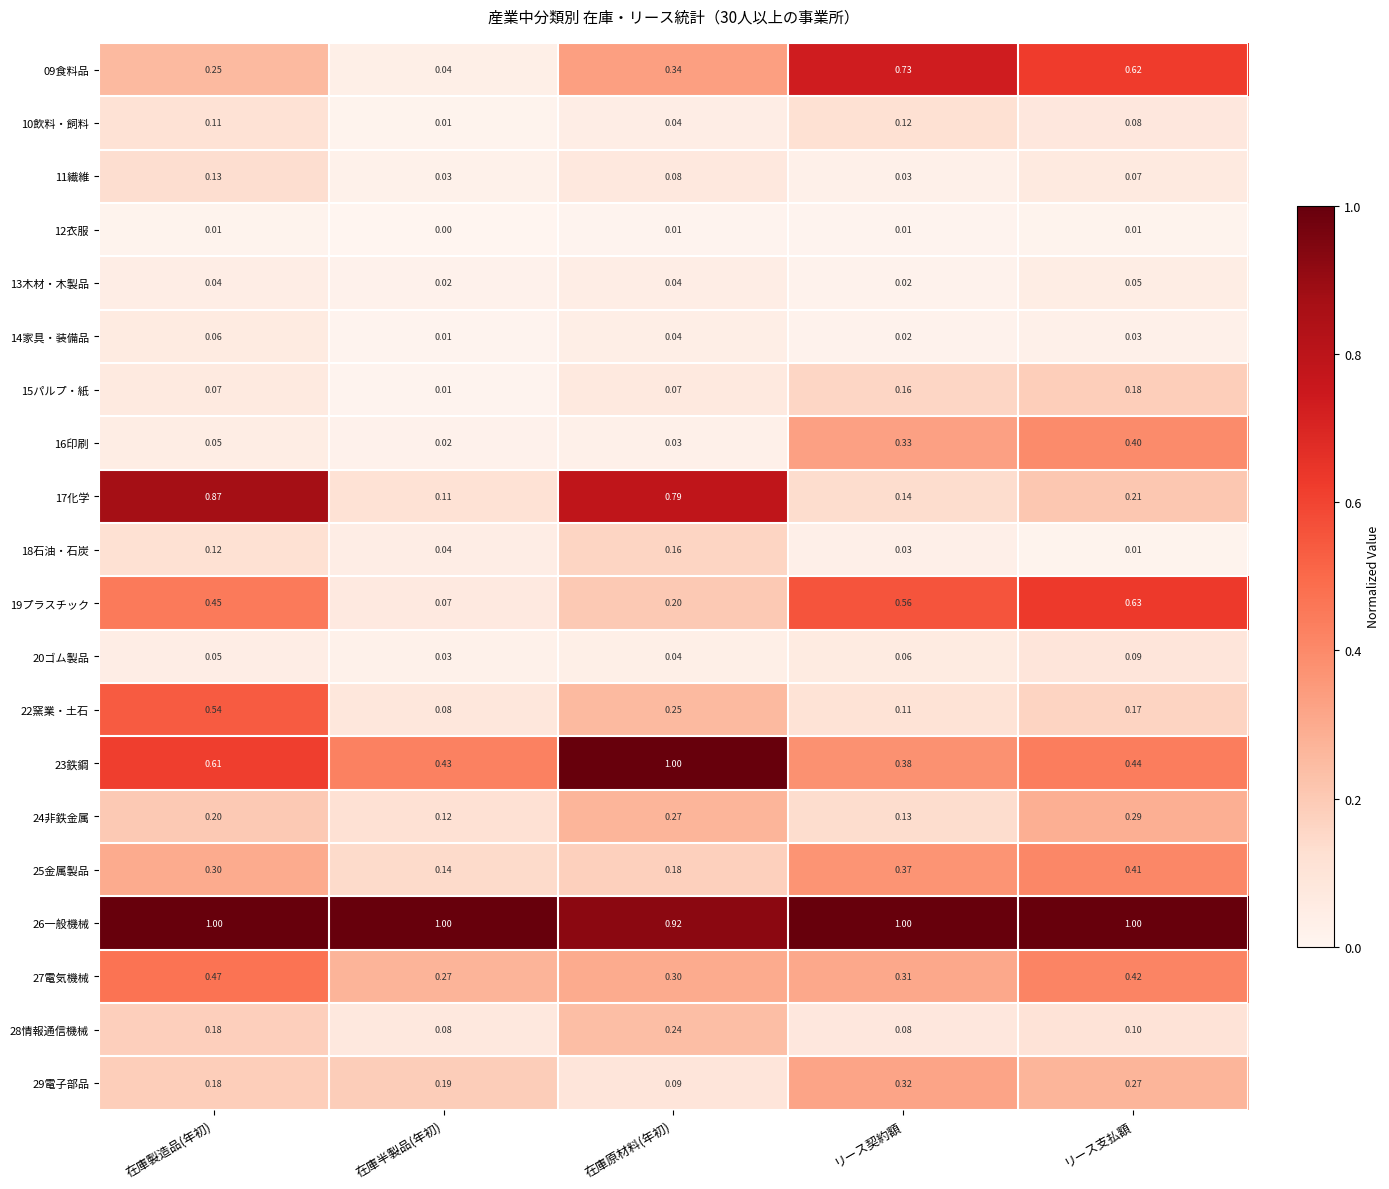

List the labels in order of 25金属製品 value, smallest first.

在庫半製品(年初), 在庫原材料(年初), 在庫製造品(年初), リース契約額, リース支払額